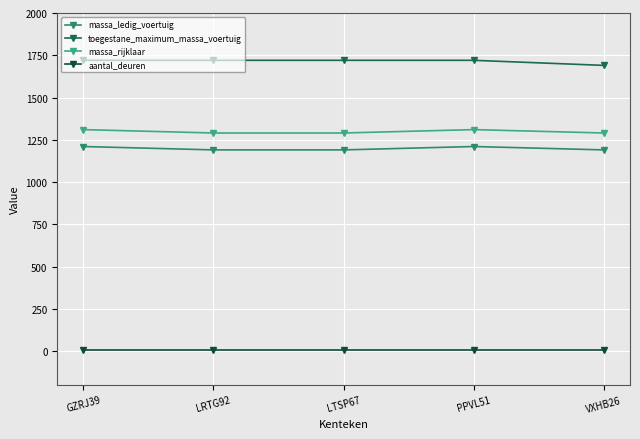

Is the value of massa_rijklaar at GZRJ39 greater than the value of massa_ledig_voertuig at GZRJ39?

Yes